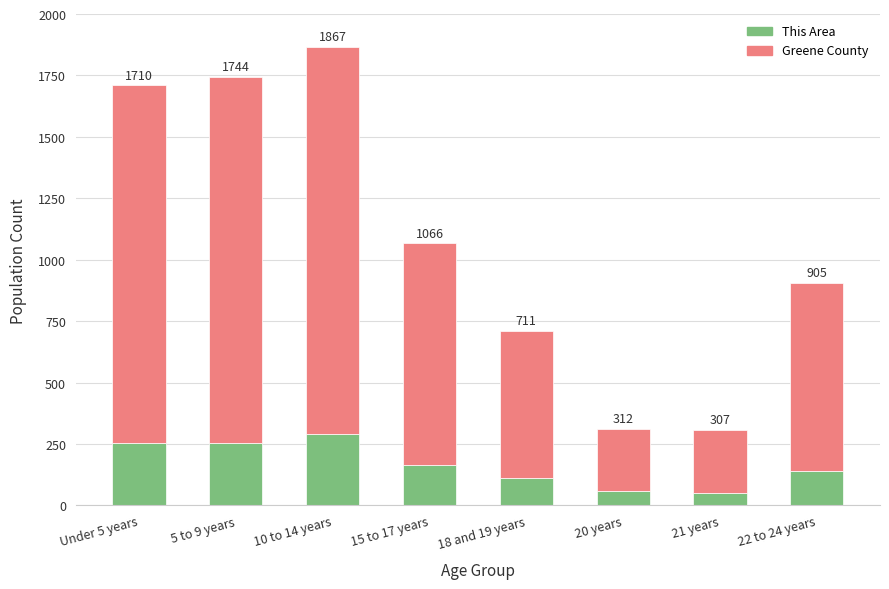

What is the difference between the Greene County values at Under 5 years and 18 and 19 years?

856